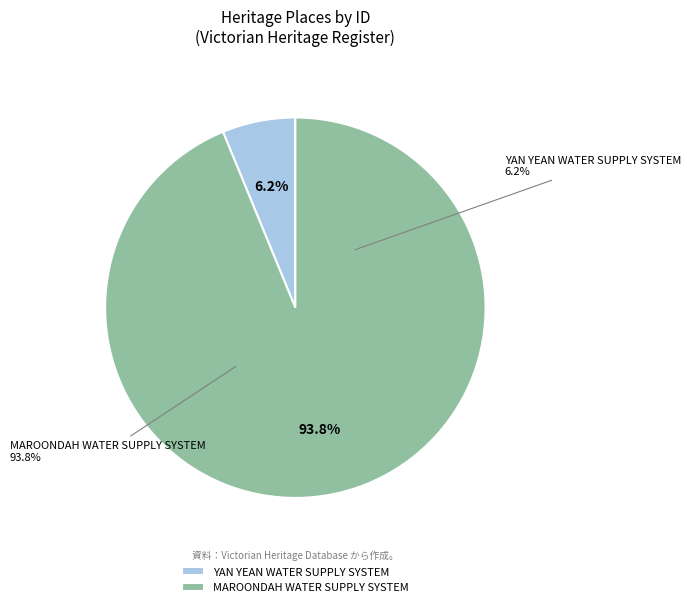

Does any single category account for the majority?

Yes